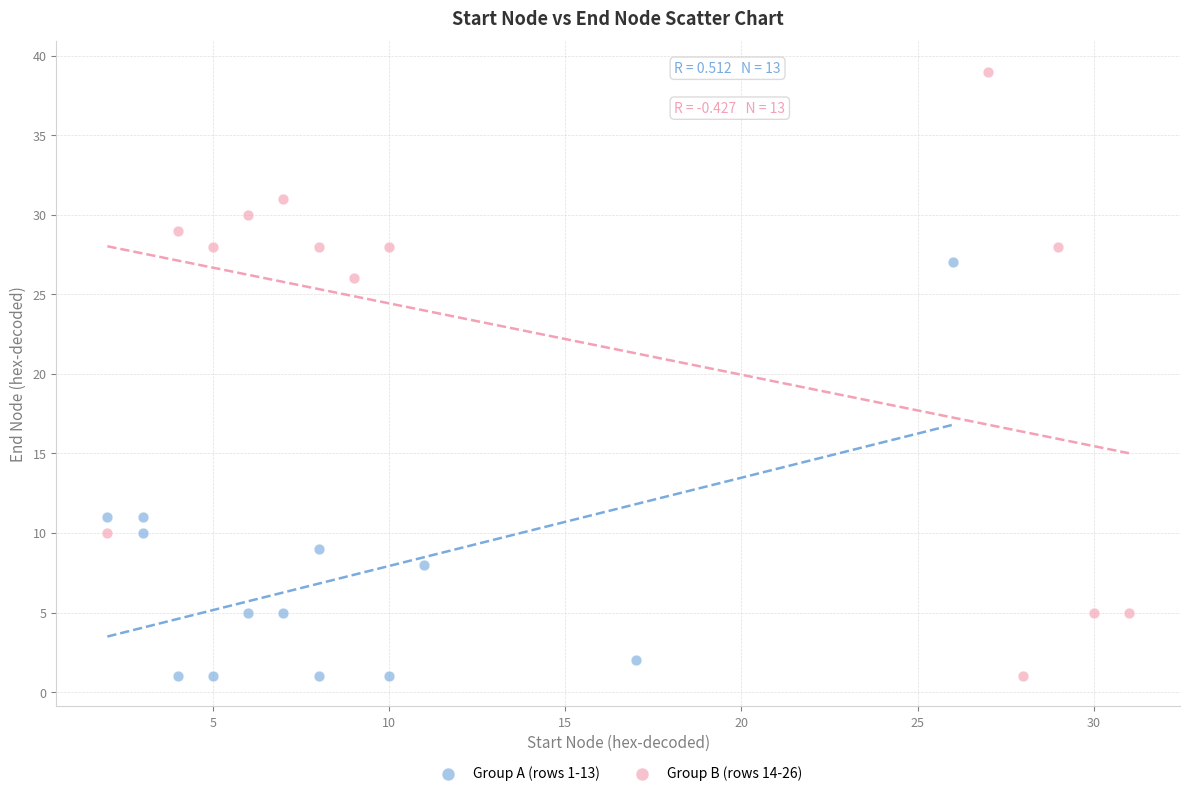

Which series contains the highest Y value?

Group B (rows 14-26)